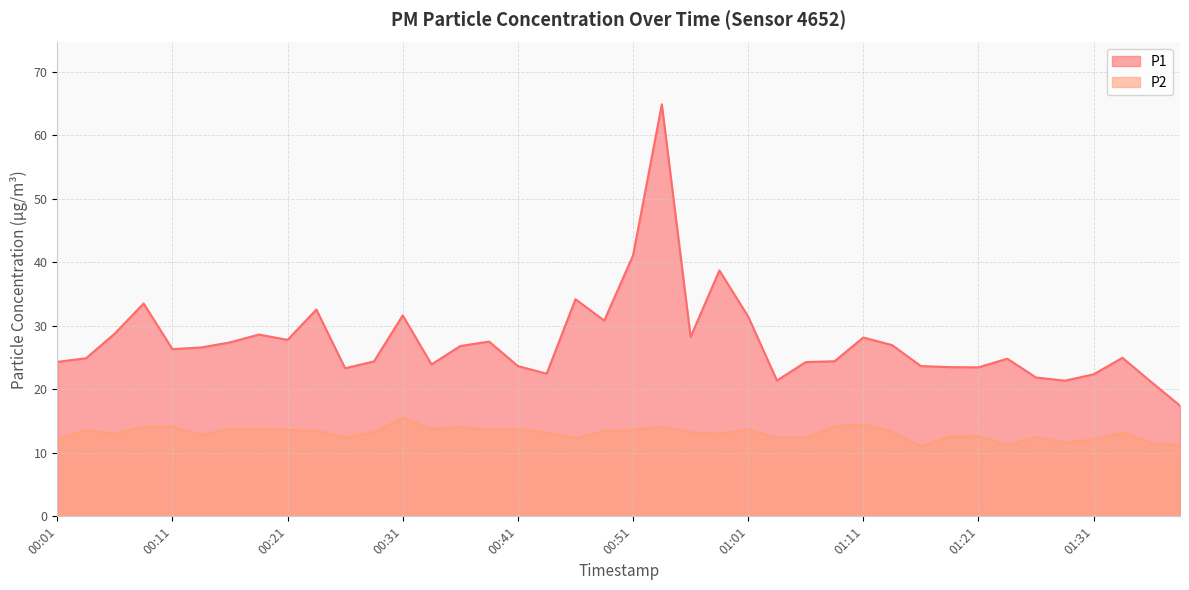

At which category does the chart reach its peak across all series?

00:54